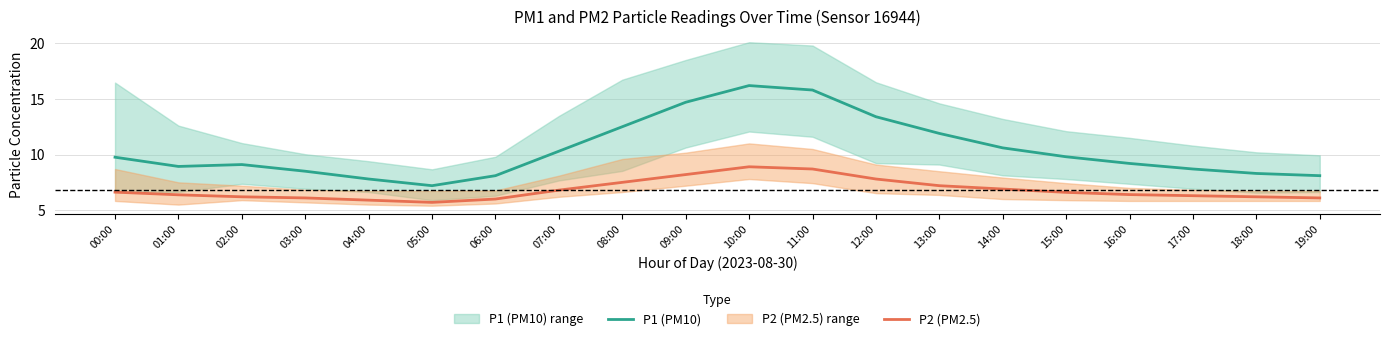

Is this an area chart (filled region under the line)?

No